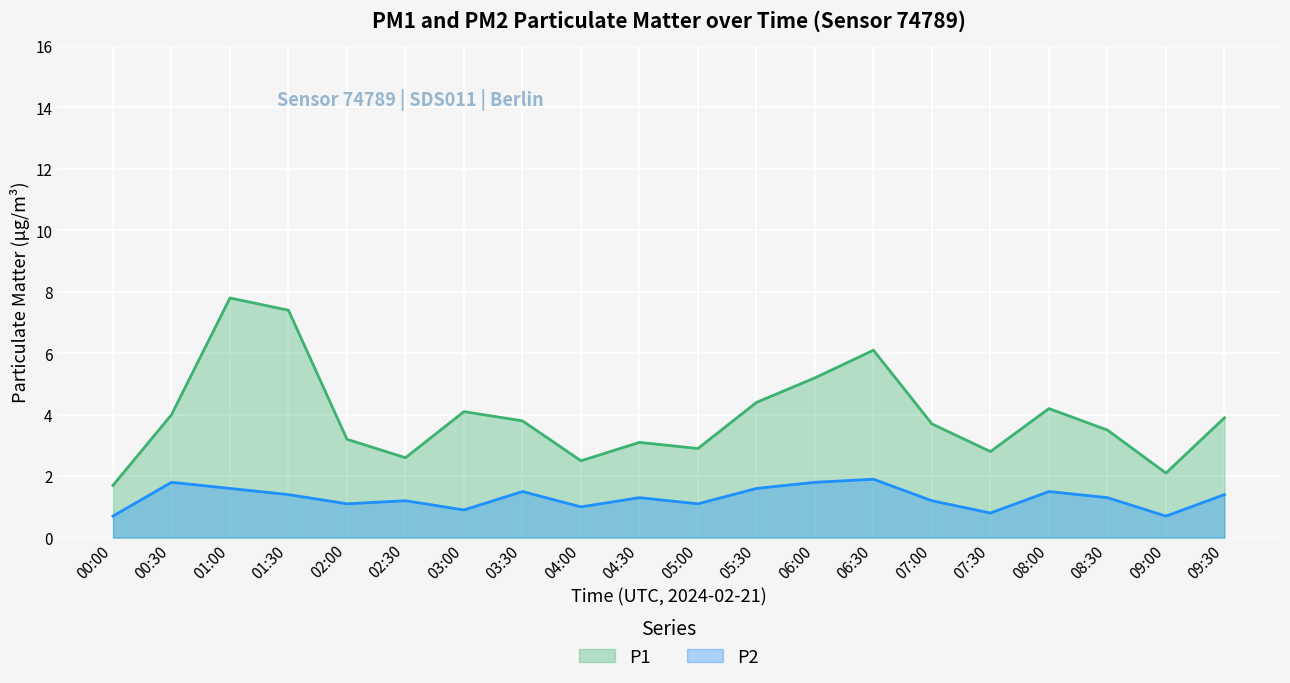

Reading left to right, extract all data points from this chart.

P1: 00:00=1.7	00:30=4.0	01:00=7.8	01:30=7.4	02:00=3.2	02:30=2.6	03:00=4.1	03:30=3.8	04:00=2.5	04:30=3.1	05:00=2.9	05:30=4.4	06:00=5.2	06:30=6.1	07:00=3.7	07:30=2.8	08:00=4.2	08:30=3.5	09:00=2.1	09:30=3.9
P2: 00:00=0.7	00:30=1.8	01:00=1.6	01:30=1.4	02:00=1.1	02:30=1.2	03:00=0.9	03:30=1.5	04:00=1.0	04:30=1.3	05:00=1.1	05:30=1.6	06:00=1.8	06:30=1.9	07:00=1.2	07:30=0.8	08:00=1.5	08:30=1.3	09:00=0.7	09:30=1.4